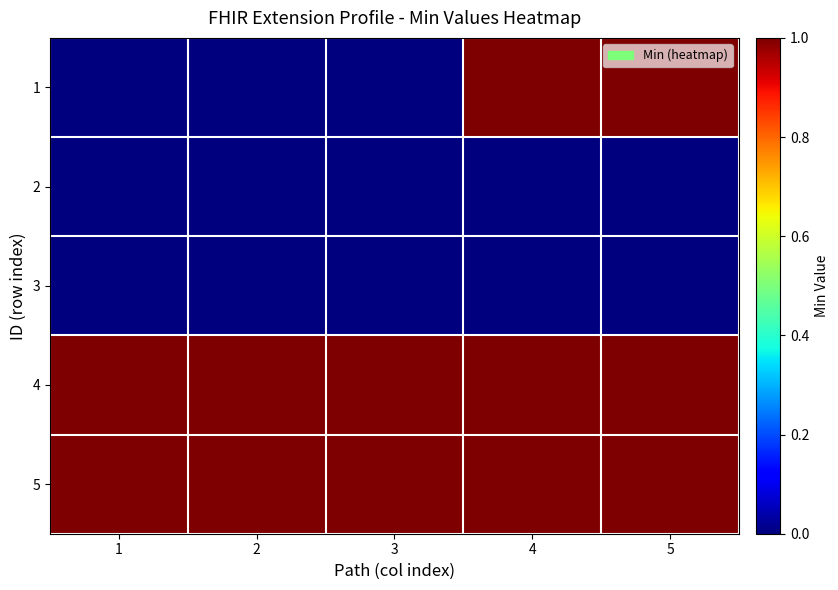

Reading left to right, extract all data points from this chart.

1: 1=0	2=0	3=0	4=1	5=1
2: 1=0	2=0	3=0	4=0	5=0
3: 1=0	2=0	3=0	4=0	5=0
4: 1=1	2=1	3=1	4=1	5=1
5: 1=1	2=1	3=1	4=1	5=1